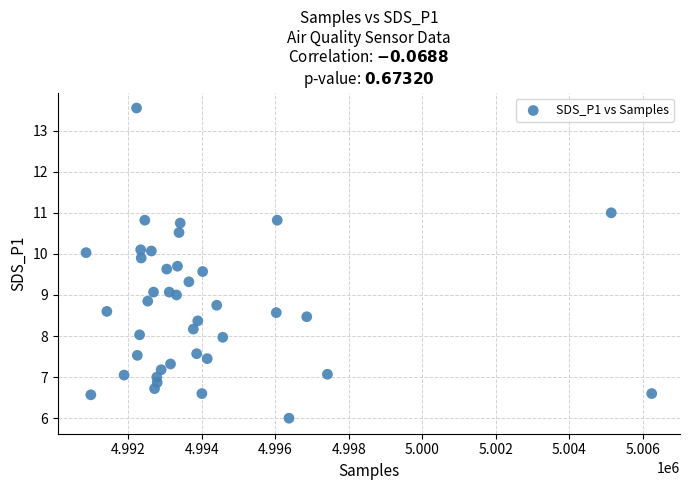

What is the range of X values (max minus min)?

15384.0